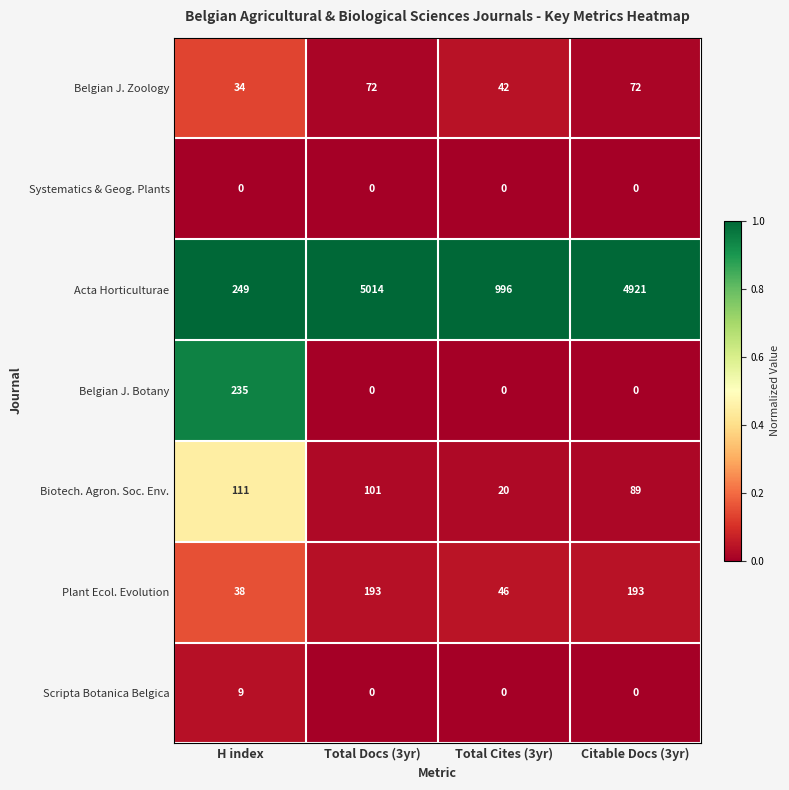

What is the difference between the highest and lowest values at Total Cites (3yr)?

996